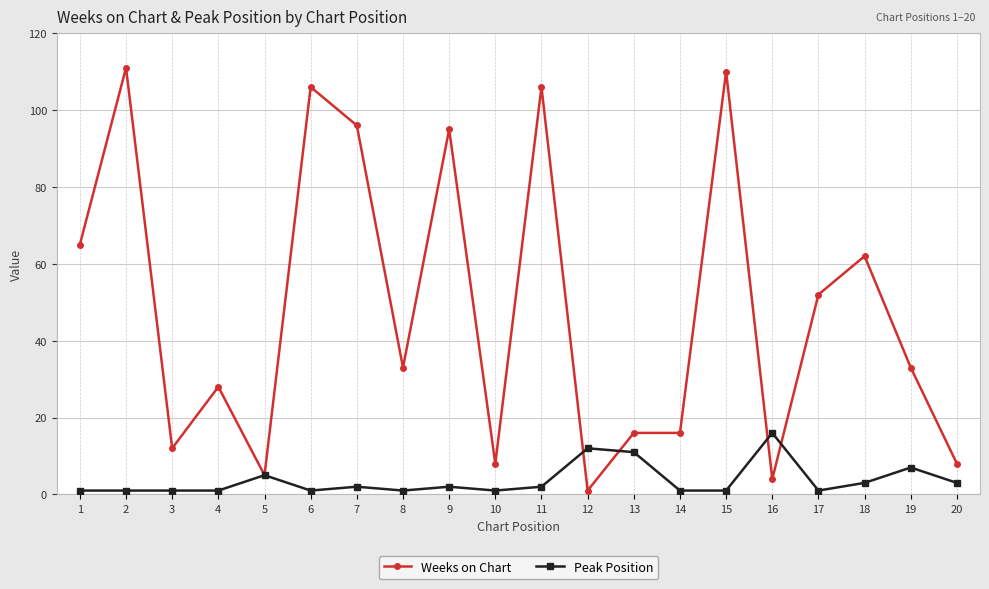

Where is the first local maximum for Weeks on Chart?

2